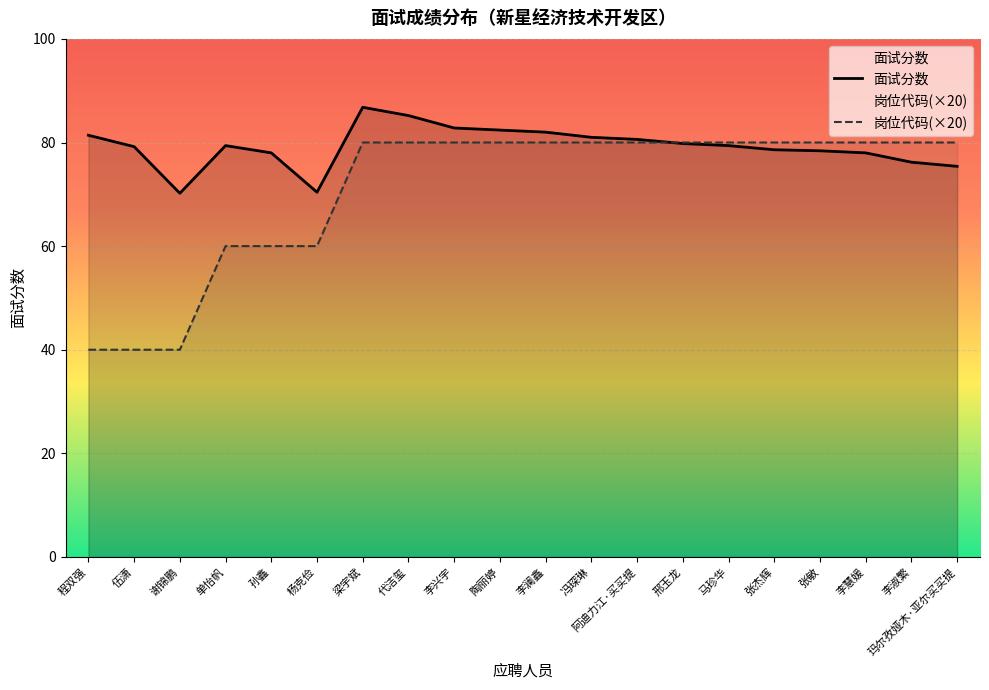

What is the spread (max minus min) of values at 冯琛琳?

1.0